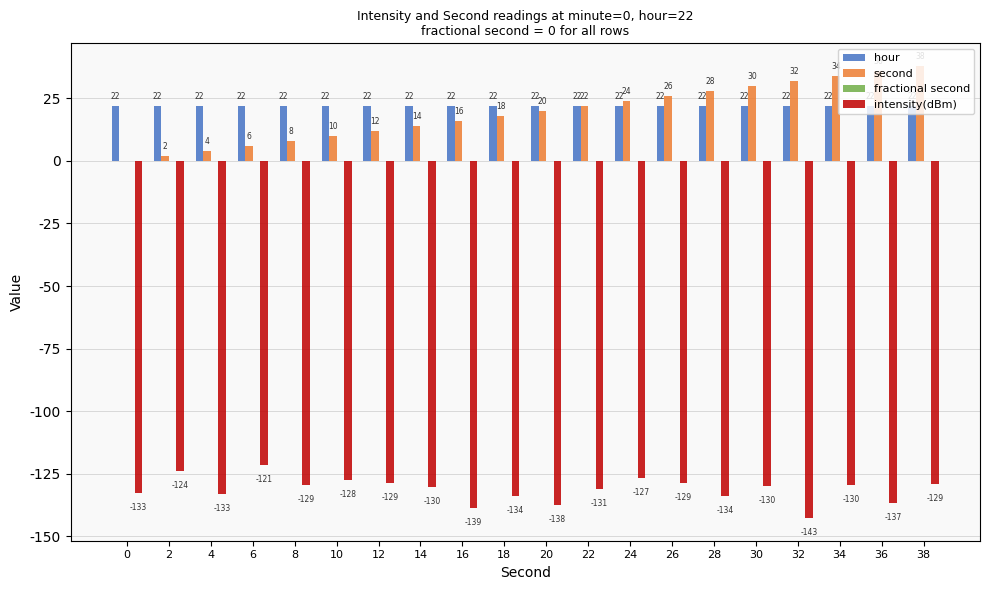

Read the second value at 36.

36.0